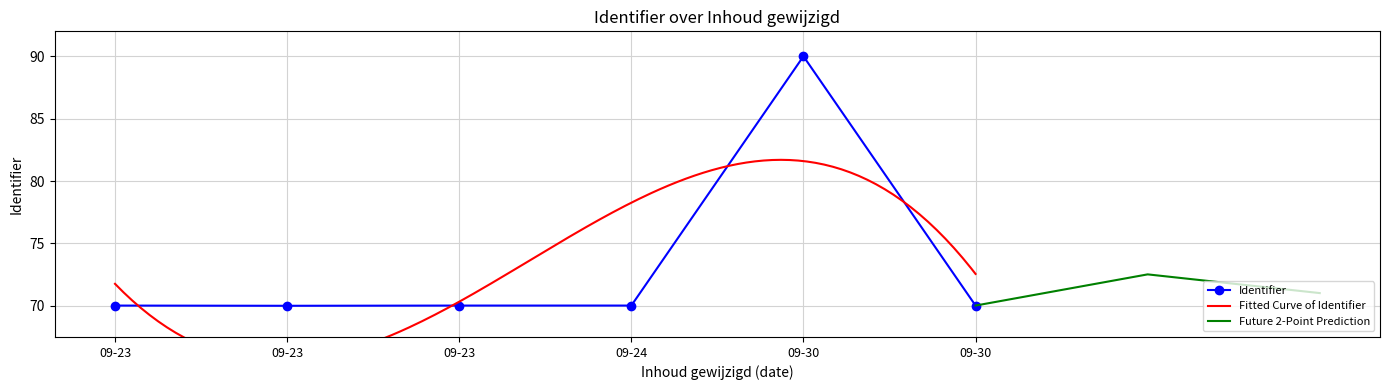

Reading left to right, list all the values displayed in this chart.

70.0	70.0	70.0	70.0	90.0	70.0